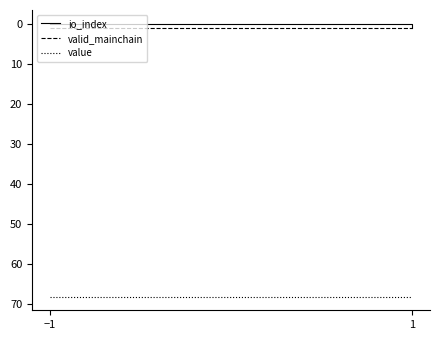

Rank the series by their maximum value, from lowest to highest.

io_index, valid_mainchain, value